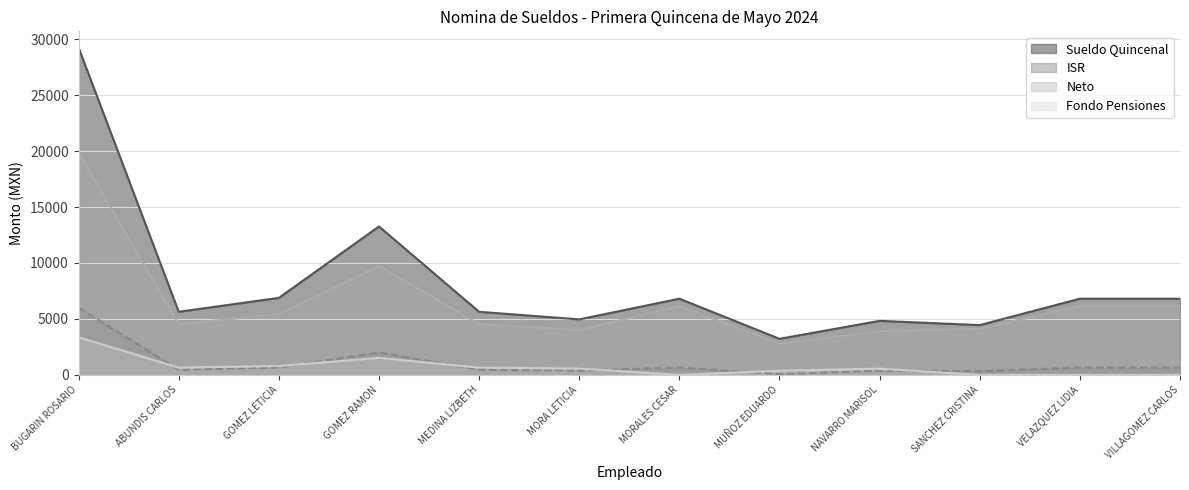

How many values in Fondo Pensiones are above zero?

8